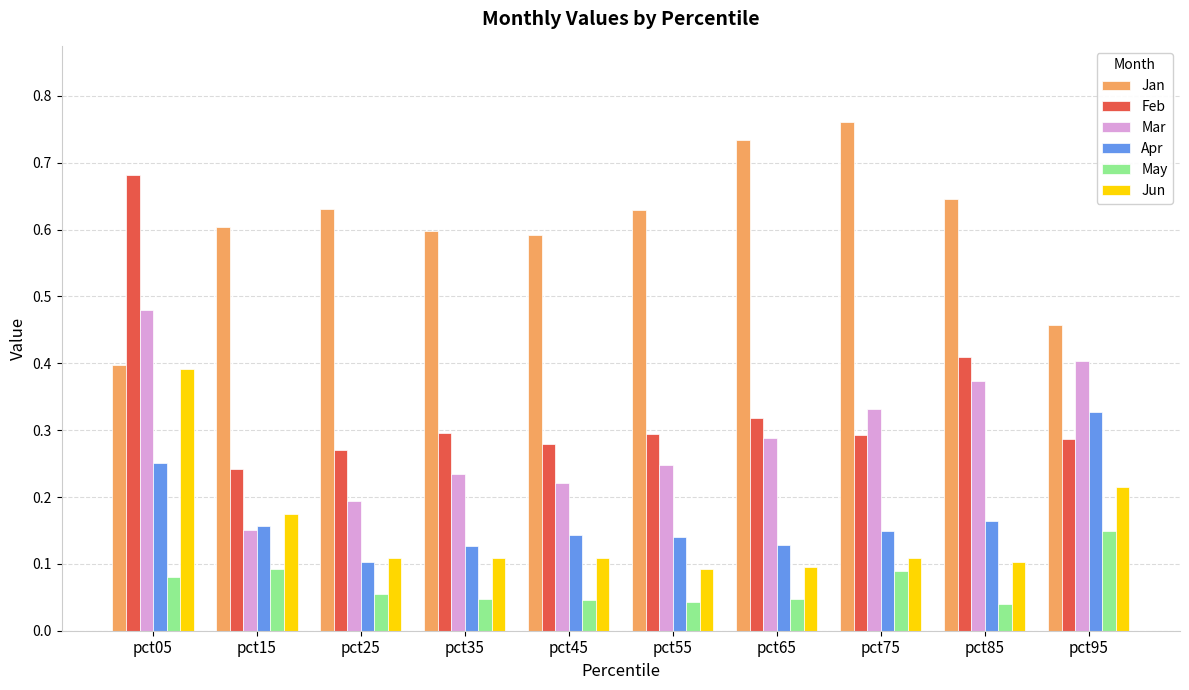

Which category has the lowest value in the Apr series?

pct25